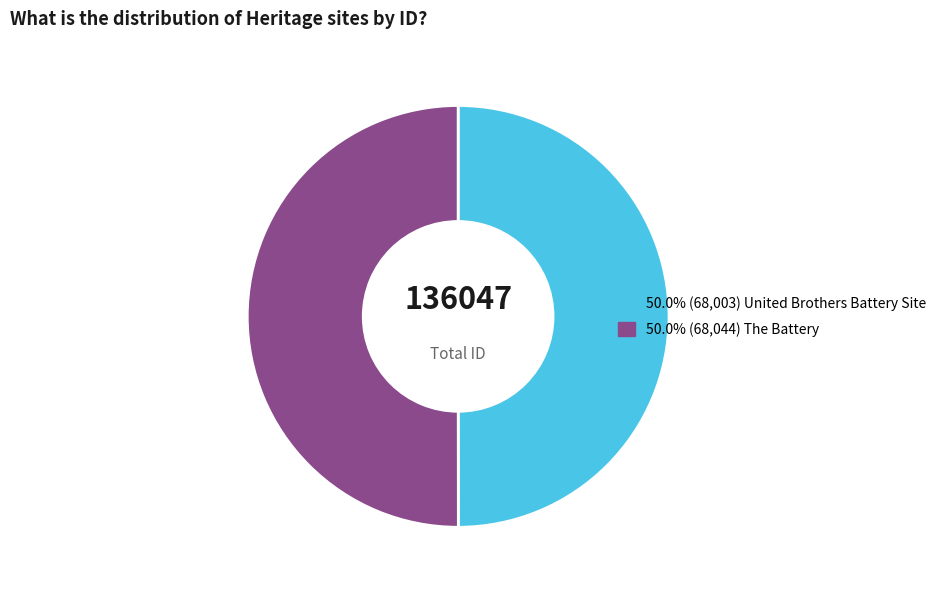

How many segments does this pie chart have?

2